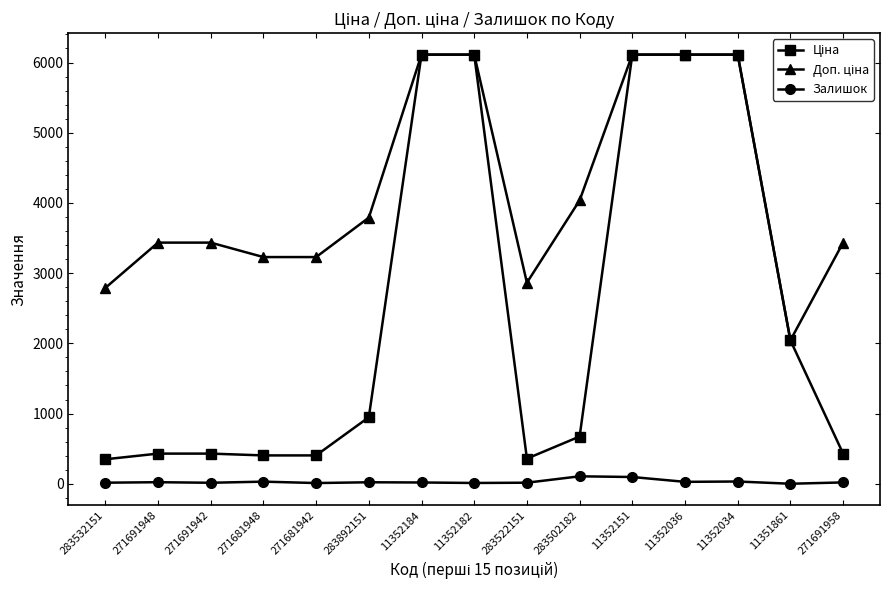

What is the maximum value shown in the chart?

6112.5